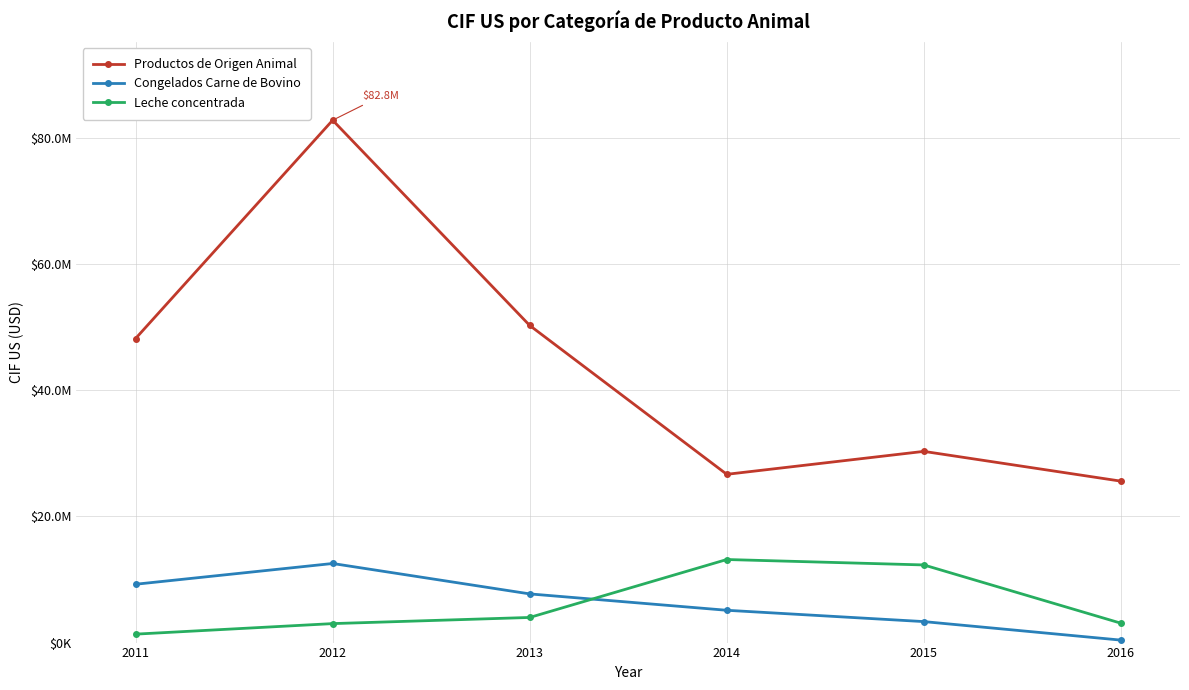

Does the chart have visible grid lines?

Yes